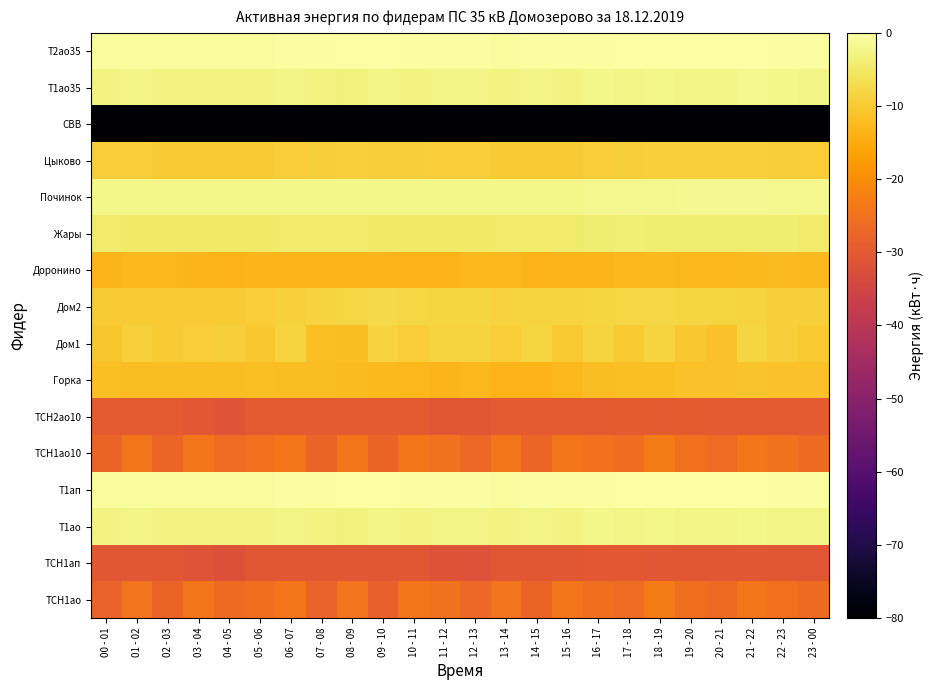

What is the difference between the highest and lowest values at 07 - 08?

92.1